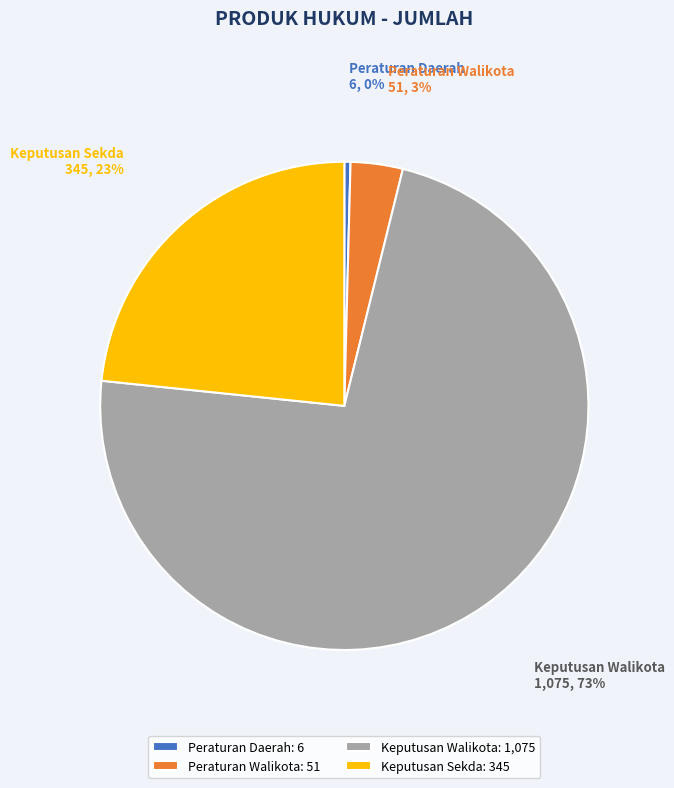

Is there a majority slice in this chart?

Yes